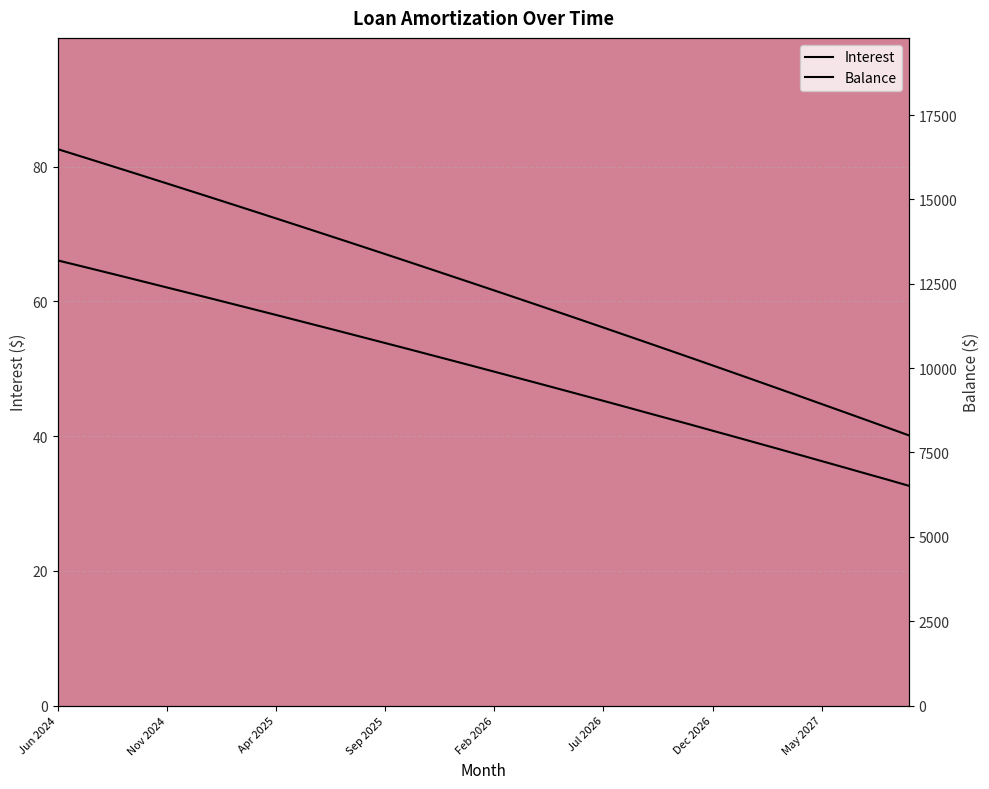

Count the number of data series in this chart.

2